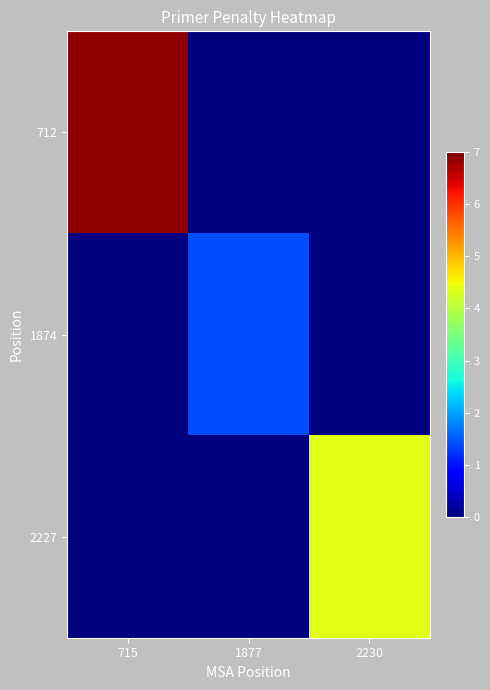

Reading left to right, extract all data points from this chart.

712: 715=6.9	1877=0.0	2230=0.0
1874: 715=0.0	1877=1.4	2230=0.0
2227: 715=0.0	1877=0.0	2230=4.4